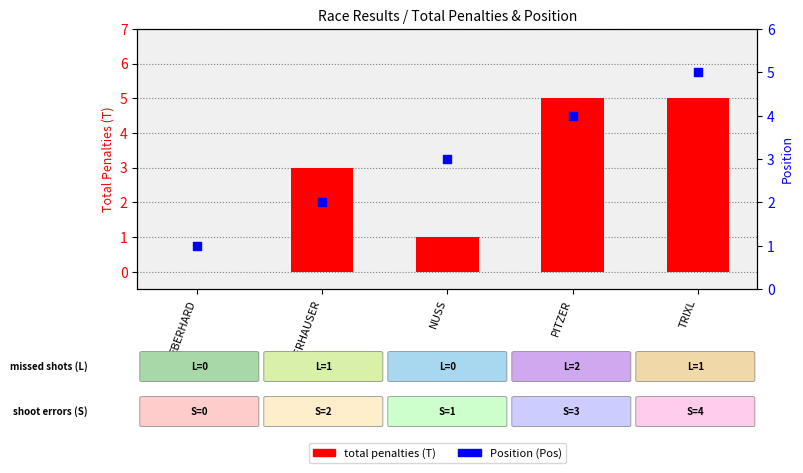

Which series reaches the minimum Y coordinate?

total penalties (T)